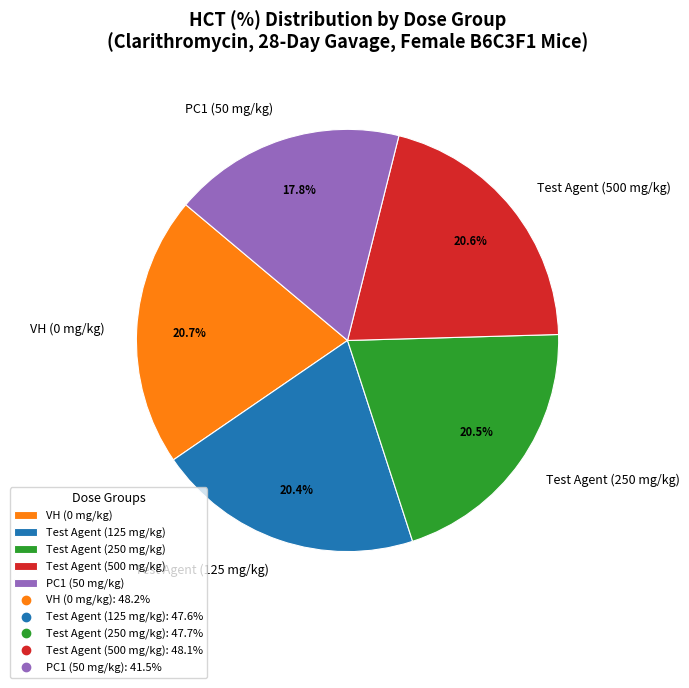

How much of the chart is everything except PC1 (50 mg/kg)?

82.2%